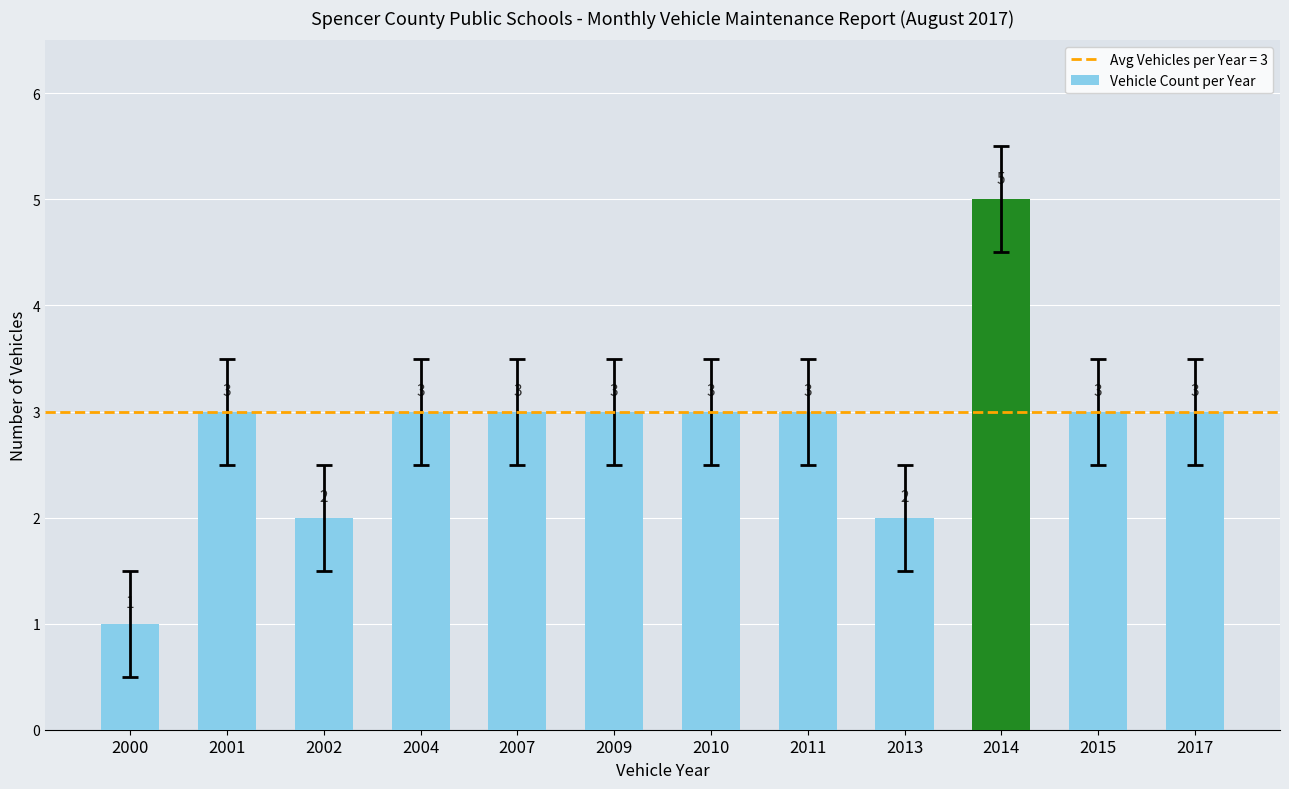

True or false: the data shows 0 at 2000.

False